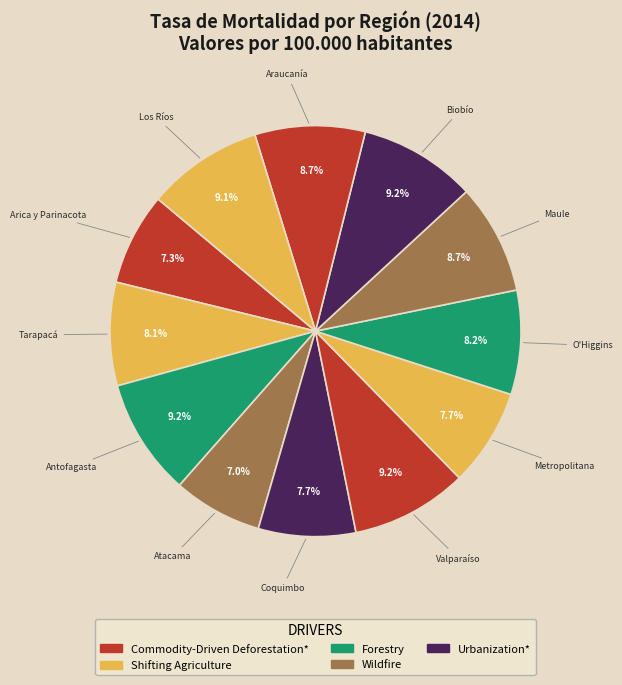

How many slices are in this pie chart?

12